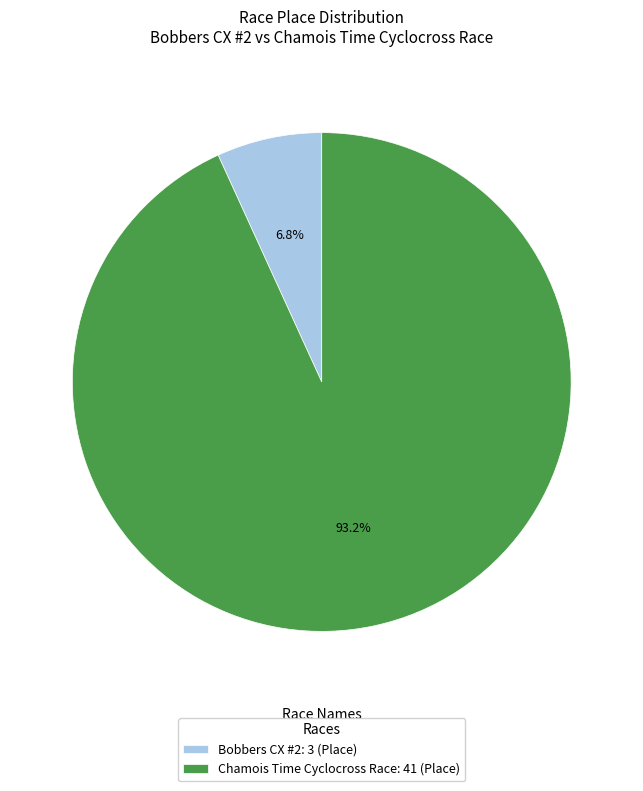

Which has a higher value, Bobbers CX #2 or Chamois Time Cyclocross Race?

Chamois Time Cyclocross Race